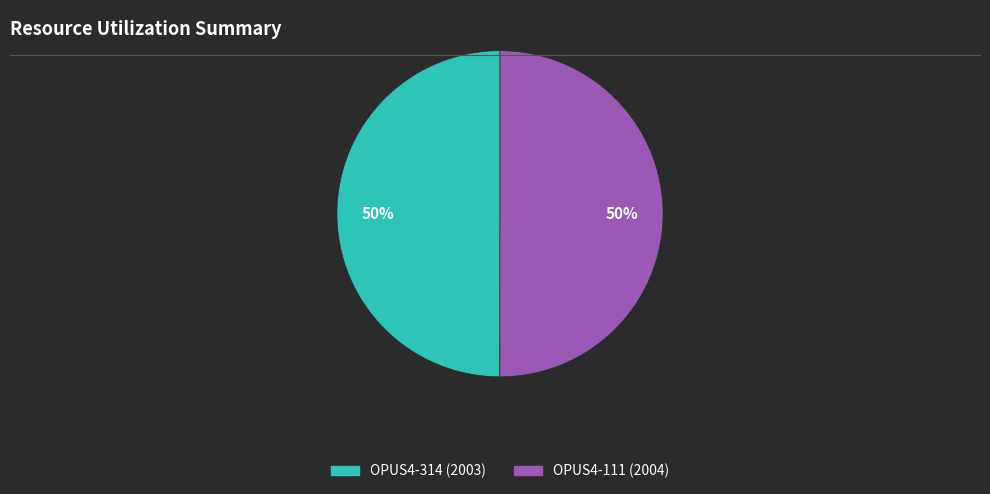

The OPUS4-314 slice represents 50% of the pie. True or false?

True